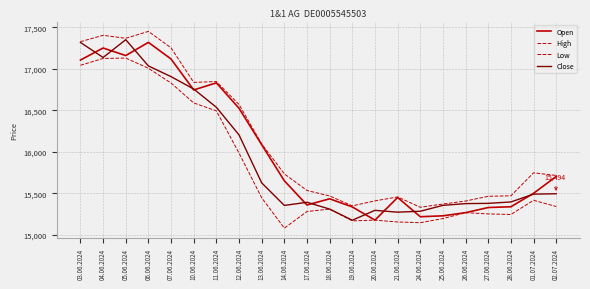

Which series changed the most between 24.06.2024 and 02.07.2024?

Open